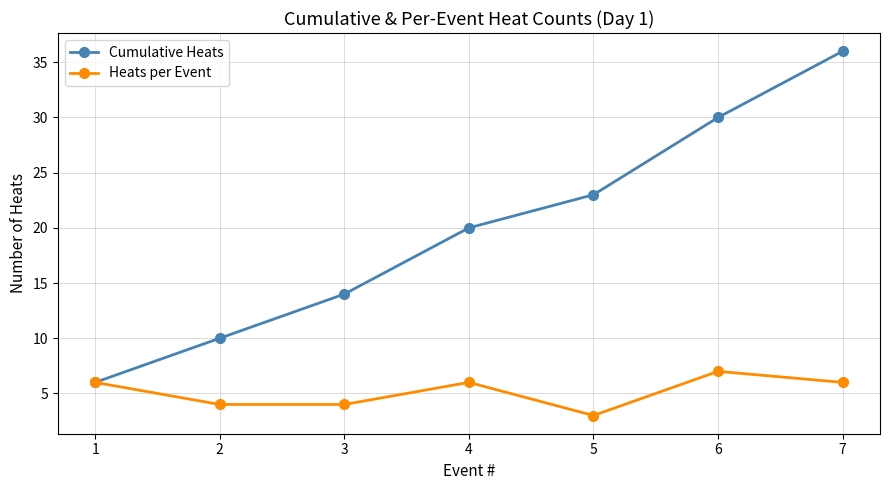

What is the difference between the maximum and minimum values in the Heats per Event series?

4